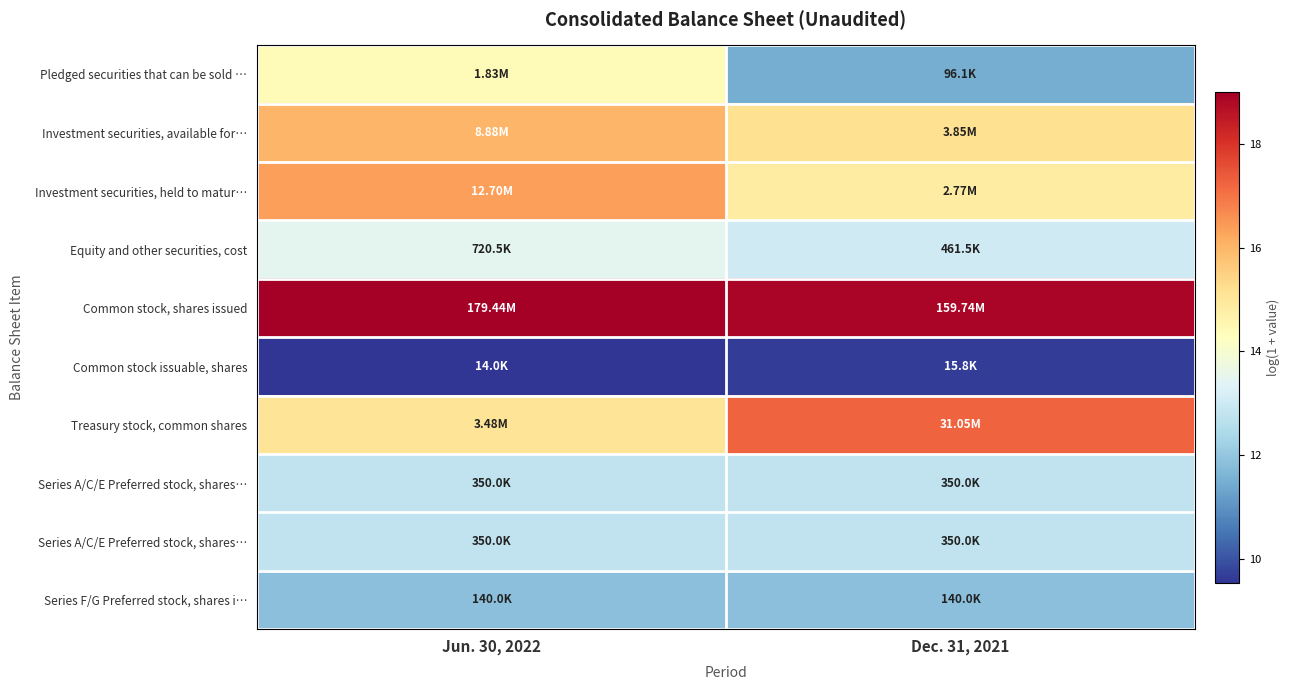

At how many categories does at least one series exceed 14?

2